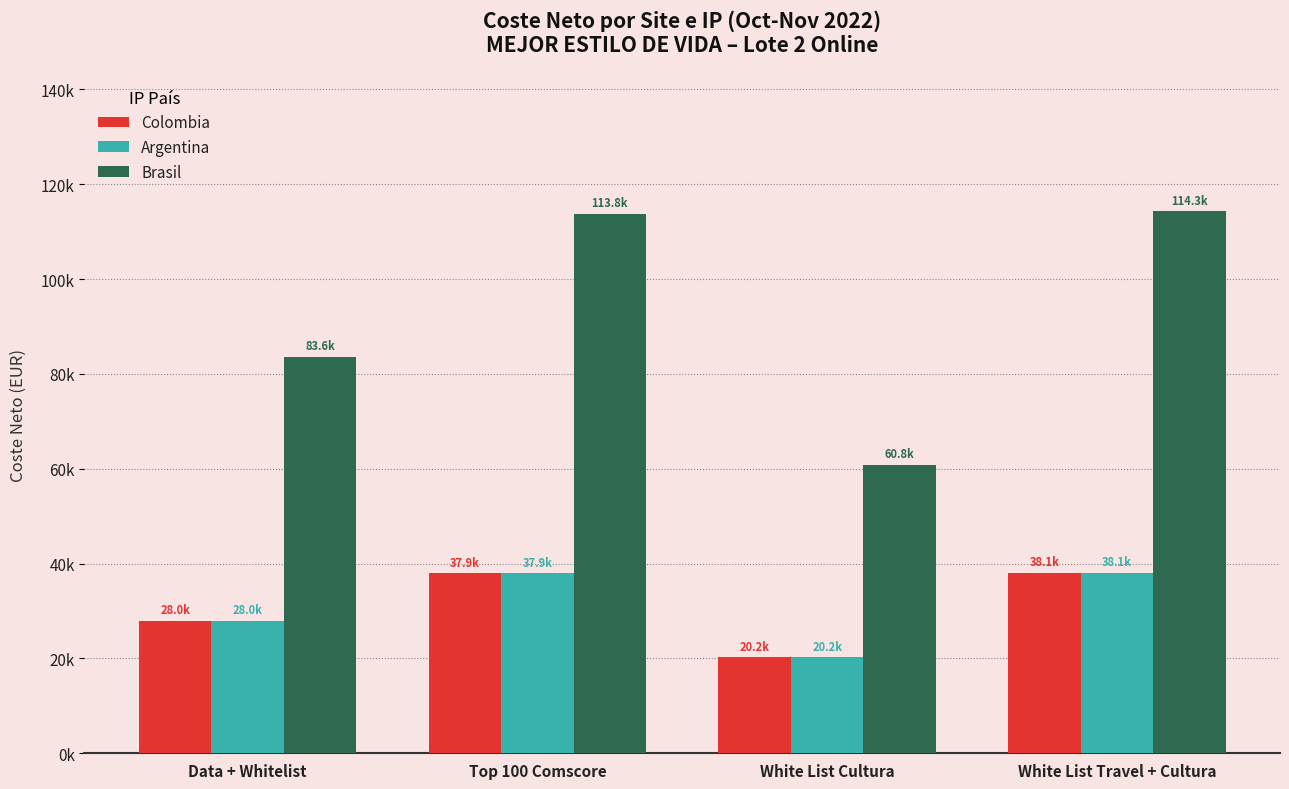

What are all the series names shown in the legend?

Colombia, Argentina, Brasil